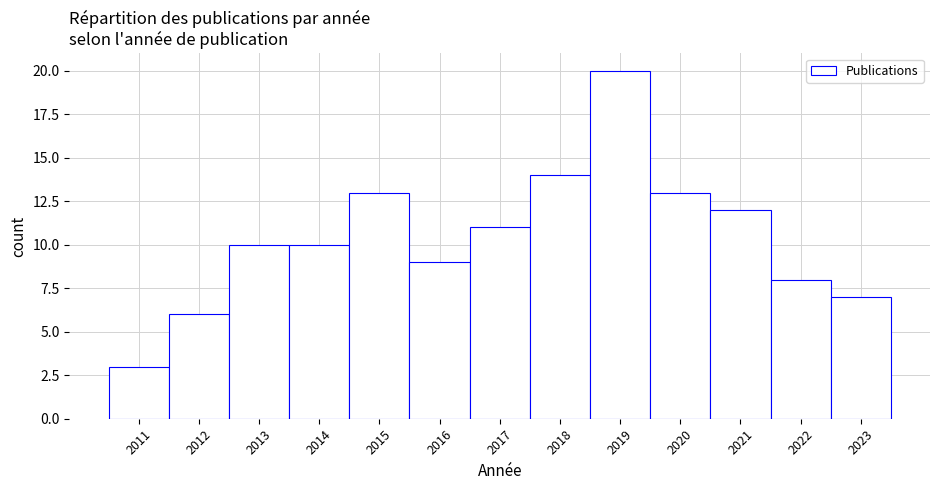

Reading left to right, transcribe this chart: for each bar, give the range it covers on the x-axis and its height. The values are not printed on the chart, so give them approximately, as read against the axis.

2010.5 to 2011.5: 3
2011.5 to 2012.5: 6
2012.5 to 2013.5: 10
2013.5 to 2014.5: 10
2014.5 to 2015.5: 13
2015.5 to 2016.5: 9
2016.5 to 2017.5: 11
2017.5 to 2018.5: 14
2018.5 to 2019.5: 20
2019.5 to 2020.5: 13
2020.5 to 2021.5: 12
2021.5 to 2022.5: 8
2022.5 to 2023.5: 7